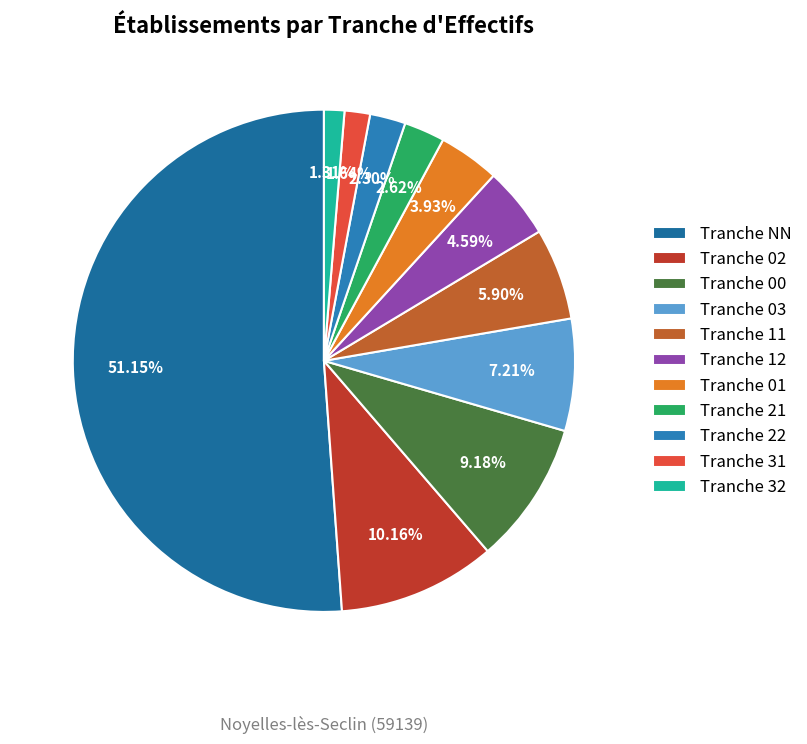

Which slice is the largest?

Tranche NN